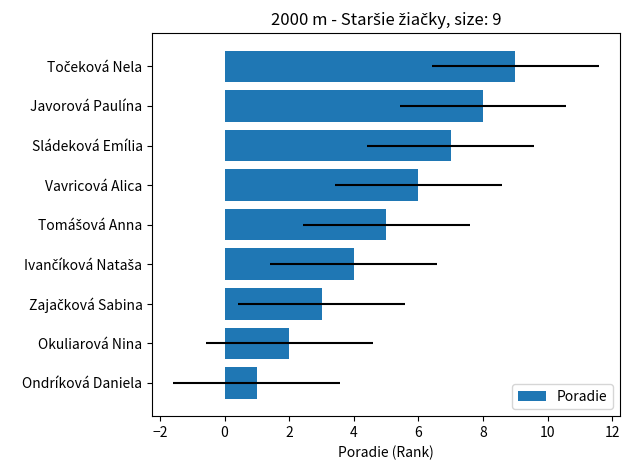

Are the bars grouped side by side (vs. stacked)?

No